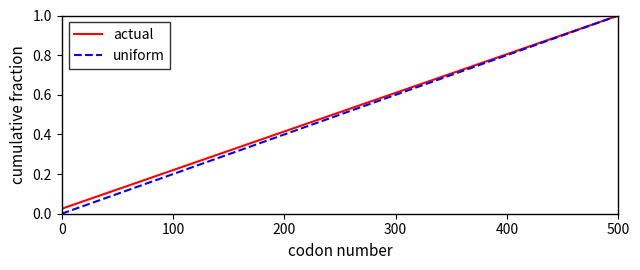

Which series has the largest range (max minus min)?

uniform